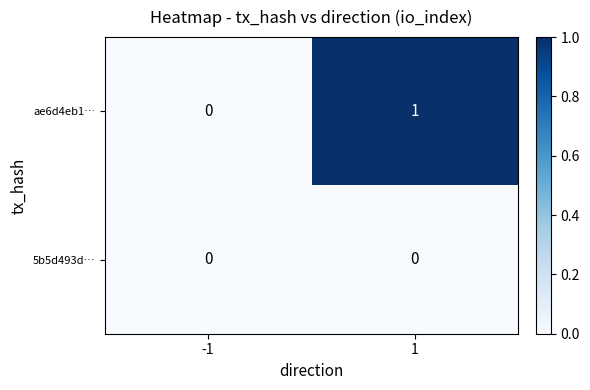

Reading left to right, transcribe all the data shown in this chart.

ae6d4eb1…: -1=0	1=1
5b5d493d…: -1=0	1=0